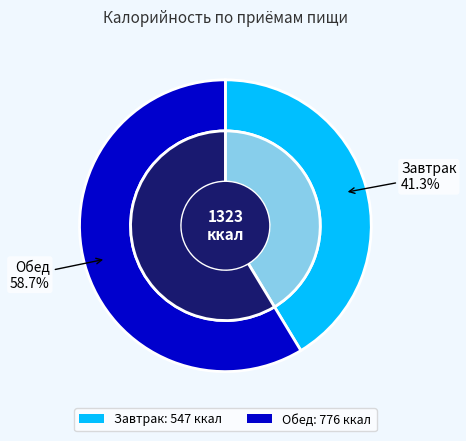

Which slice is the largest?

Обед